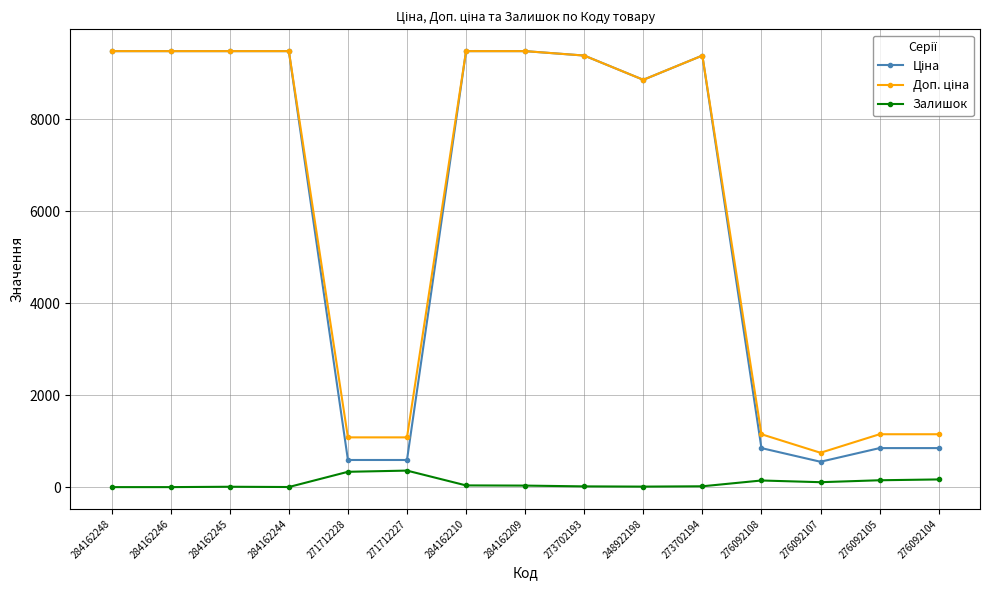

What is the maximum value shown in the chart?

9480.1